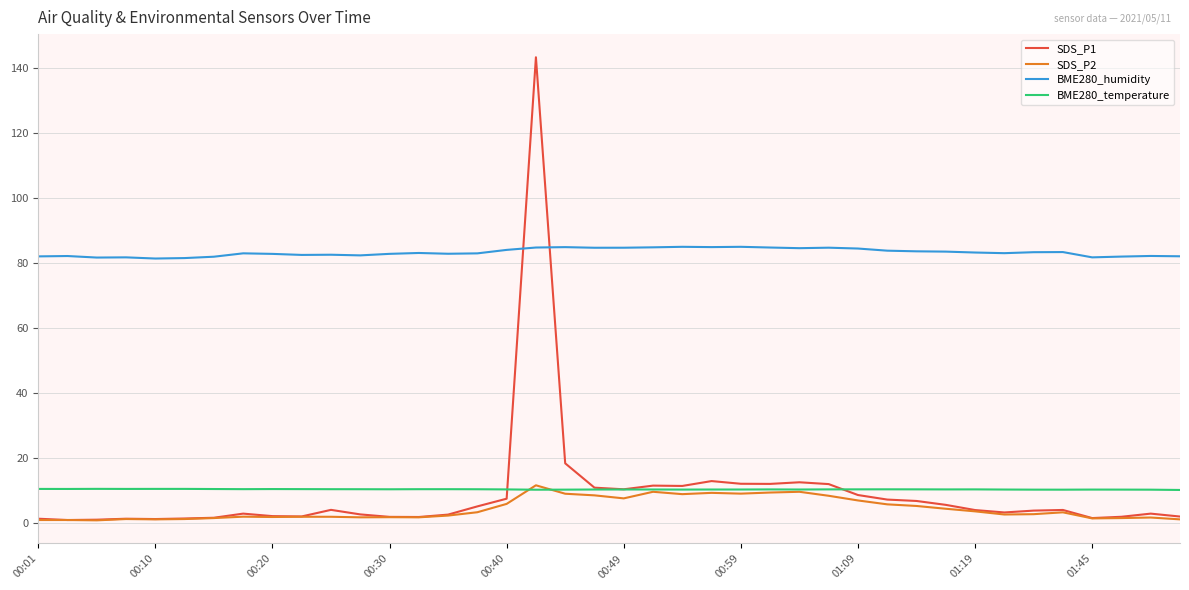

True or false: SDS_P2 and BME280_humidity cross at least once.

False